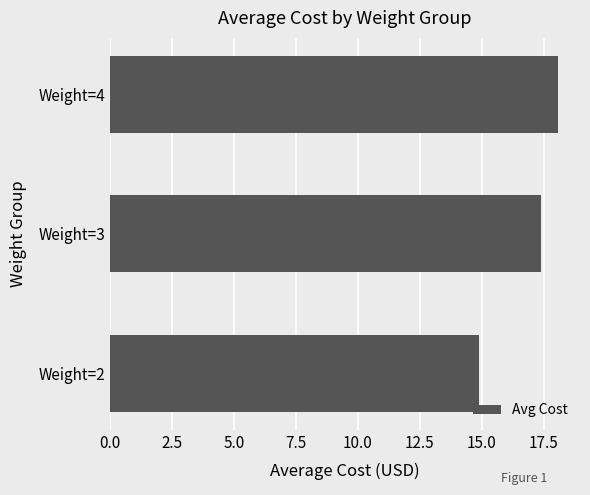

The value at Weight=3 is 6.3. True or false?

False